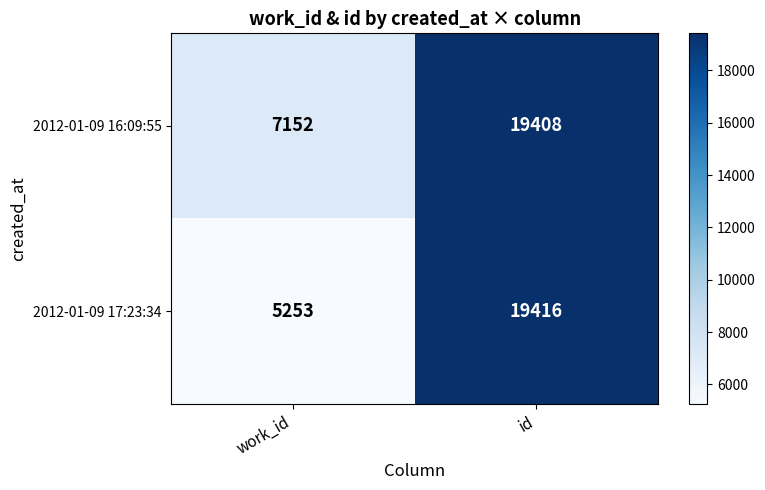

What is the sum of the 2012-01-09 16:09:55 values at work_id and id?

26560